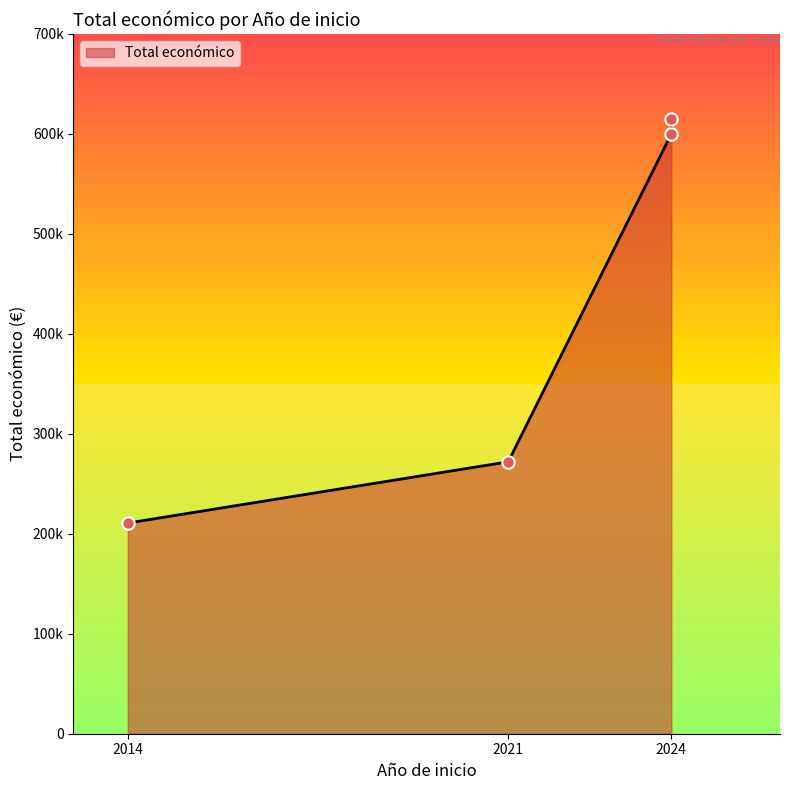

Between 2024 and 2014, which is larger?

2024